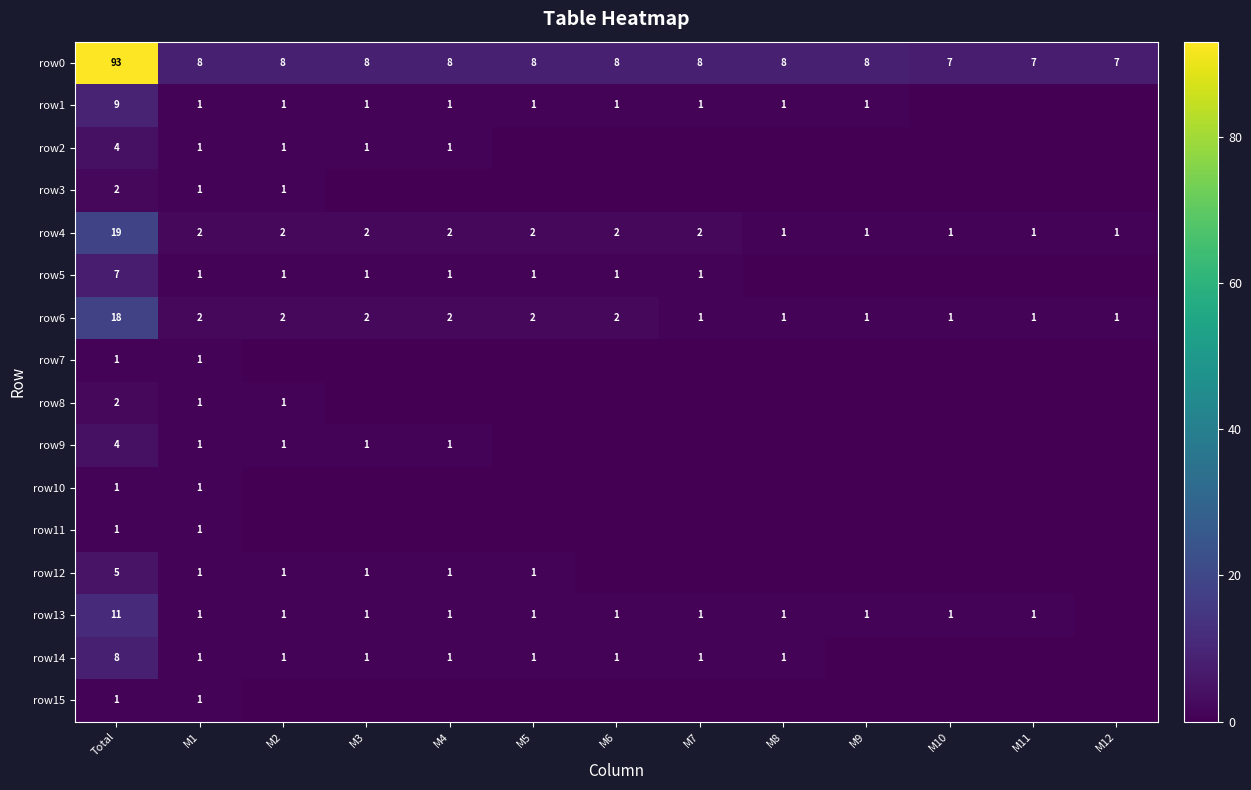

What is the average value of the row0 series?

14